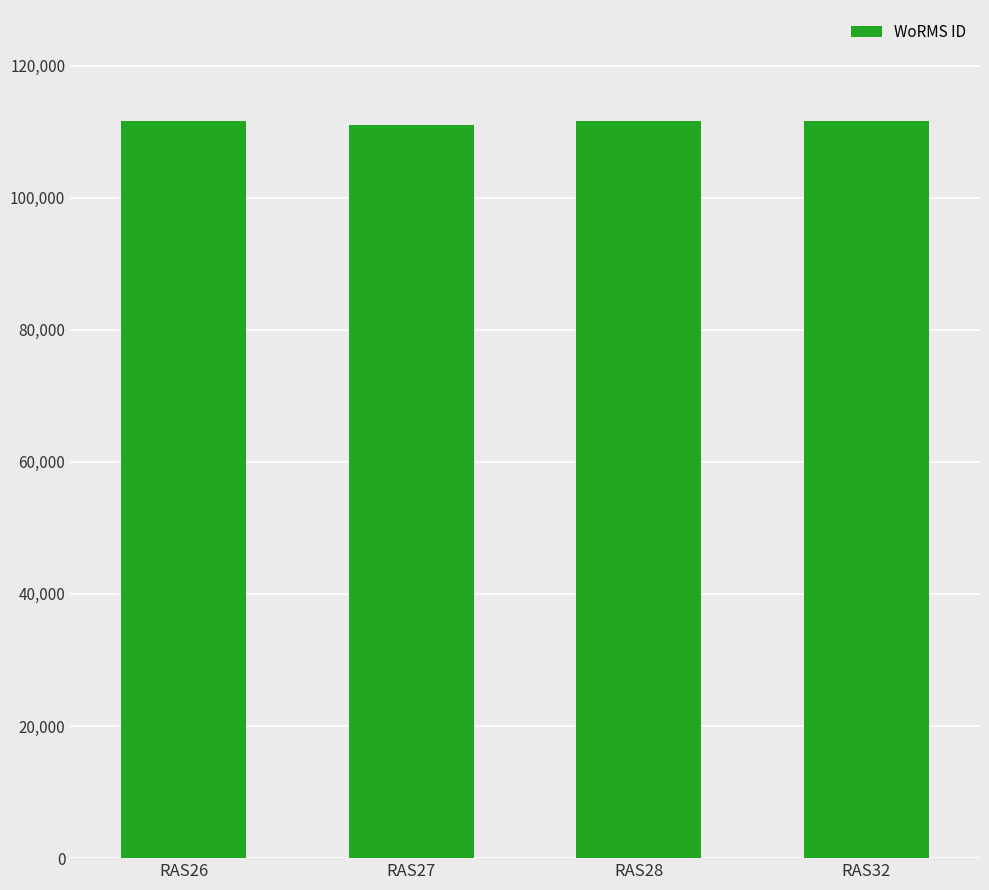

What is the ratio of the value at RAS32 to the value at RAS27?

1.0